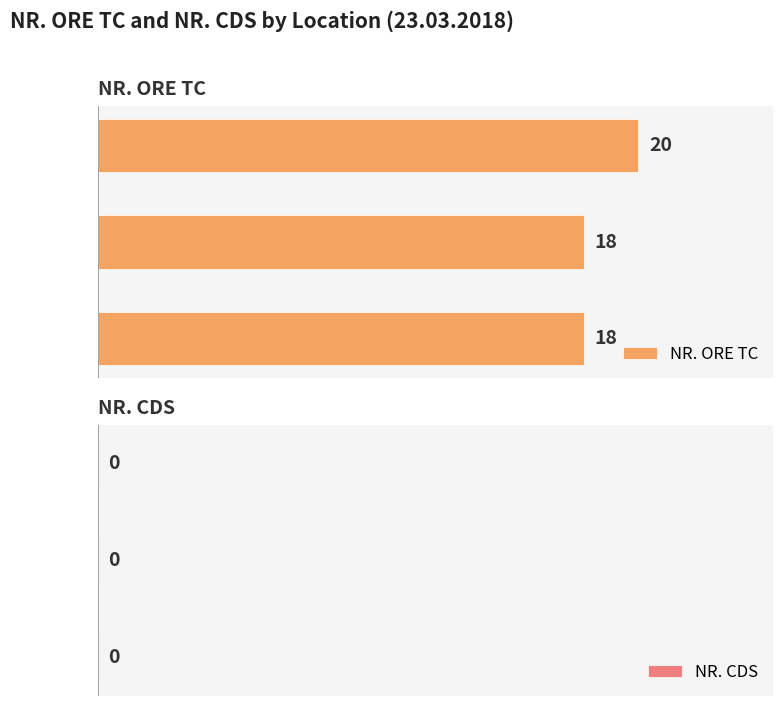

Which has a higher value, BACAU or SASCUT?

BACAU